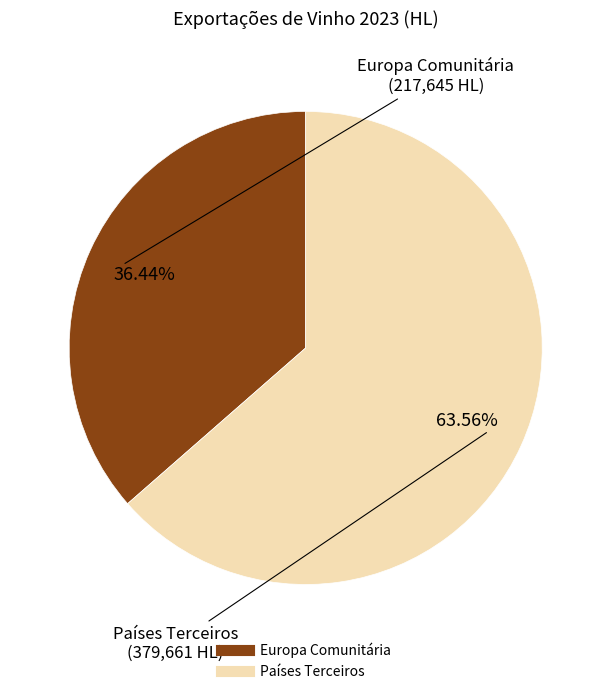

True or false: Europa Comunitária accounts for 42% of the total.

False